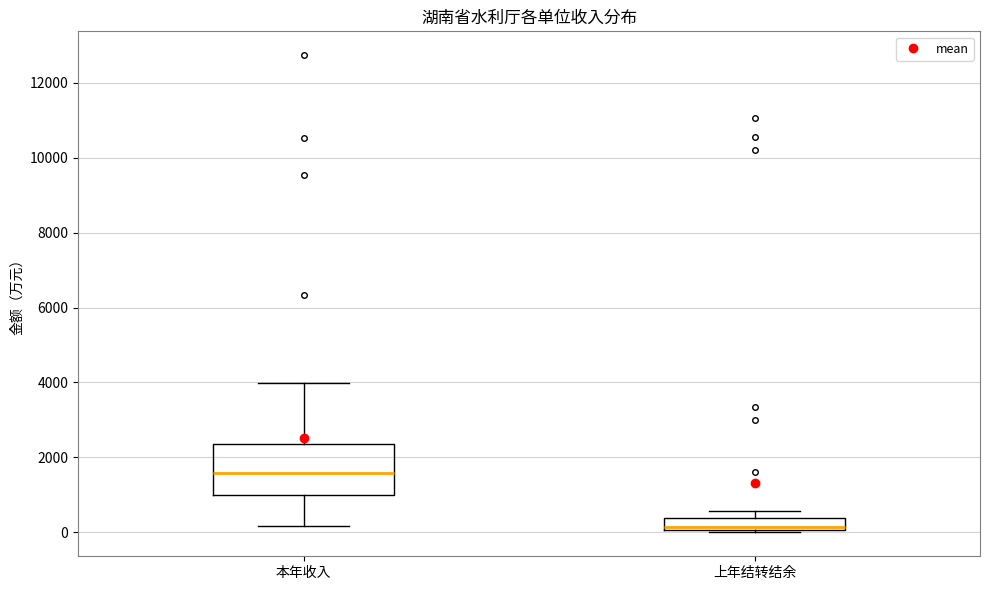

Where is the lower edge of the box for 本年收入 on the y-axis? The values are not printed on the chart, so give them approximately, as read against the axis.

1000